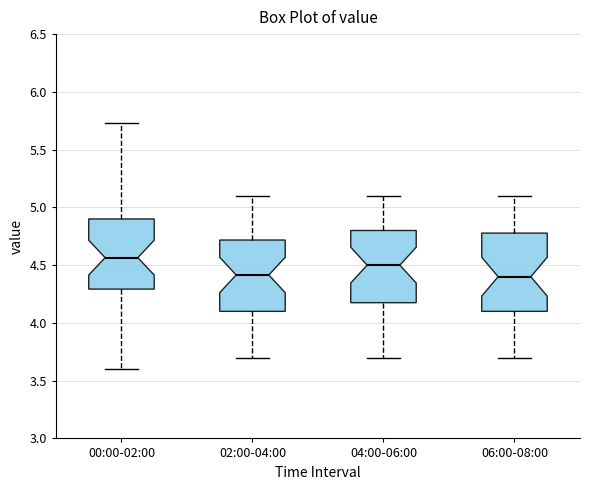

Comparing the boxes themselves (not the whiskers), which one is the tallest?

06:00-08:00